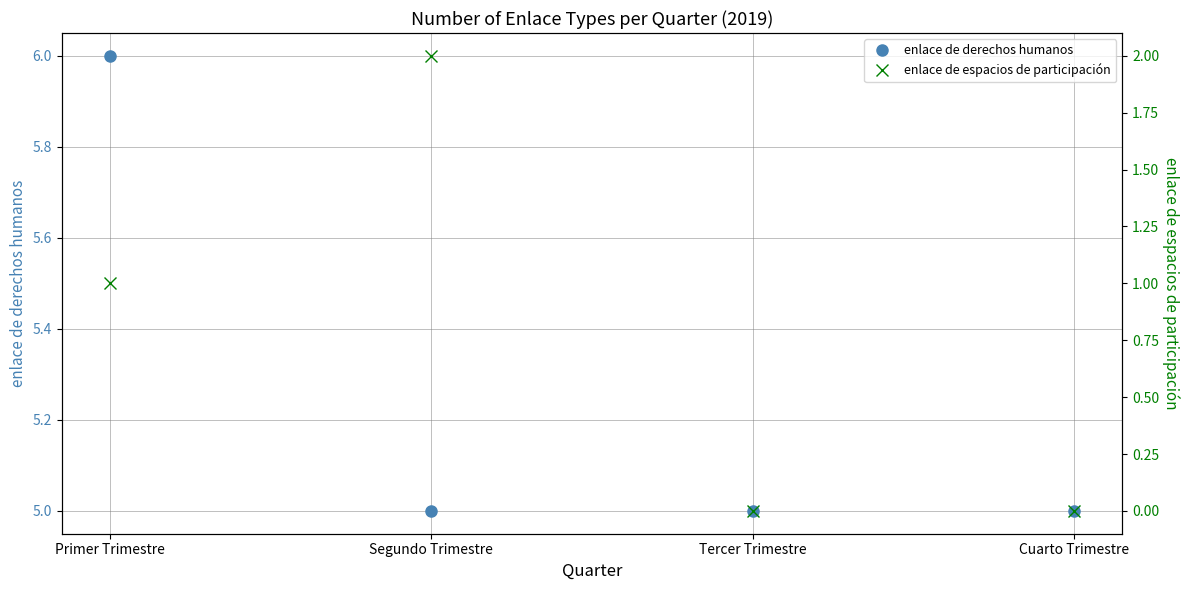

How many lines are shown in the chart?

2